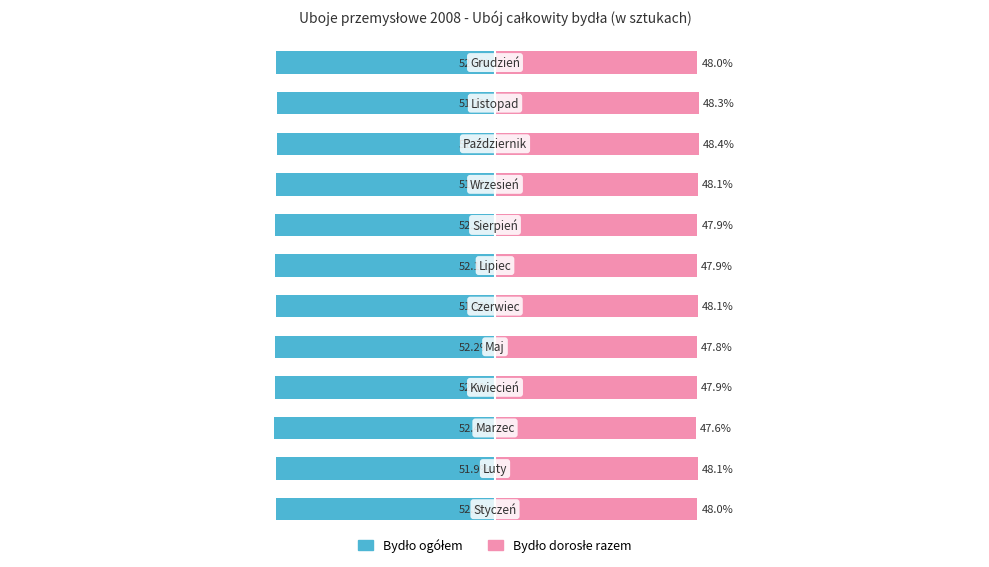

Reading right to left, extract all data points from this chart.

Bydlo ogółem: -52.0	-51.7	-51.6	-51.9	-52.1	-52.1	-51.9	-52.2	-52.1	-52.4	-51.9	-52.0
Bydlo dorosle razem: 48.0	48.3	48.4	48.1	47.9	47.9	48.1	47.8	47.9	47.6	48.1	48.0